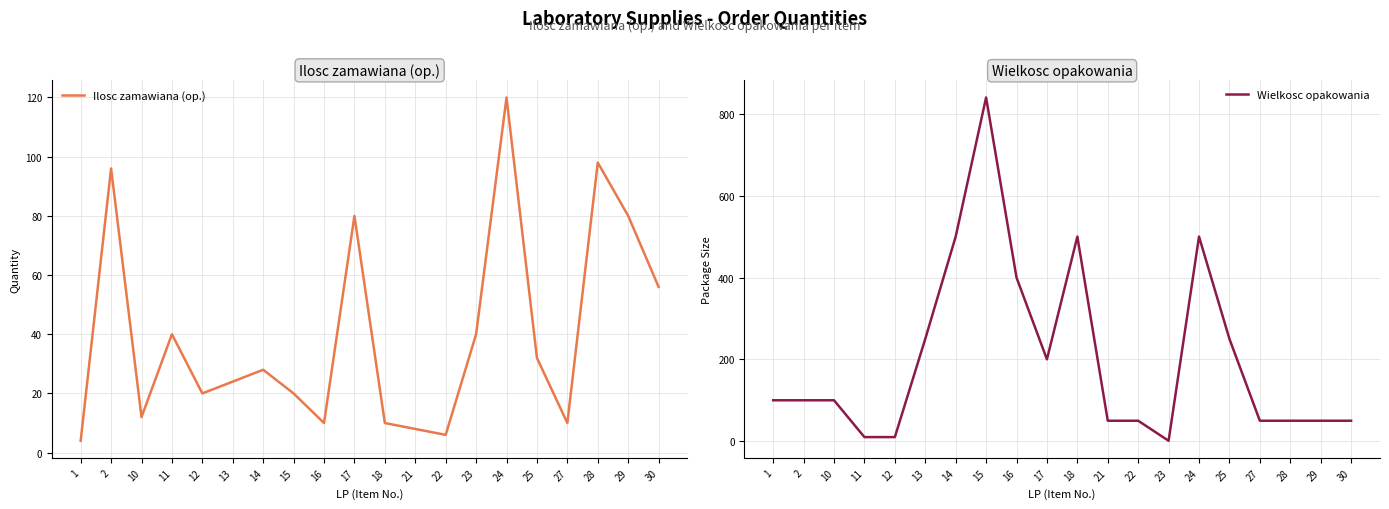

At which category does the chart reach its minimum across all series?

23